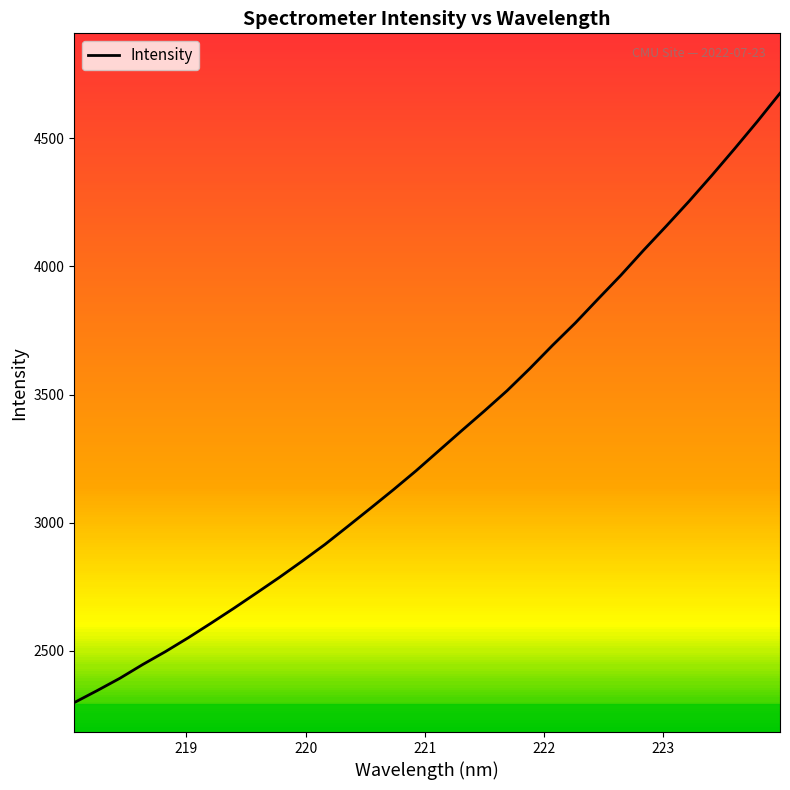

Does the chart have visible grid lines?

No